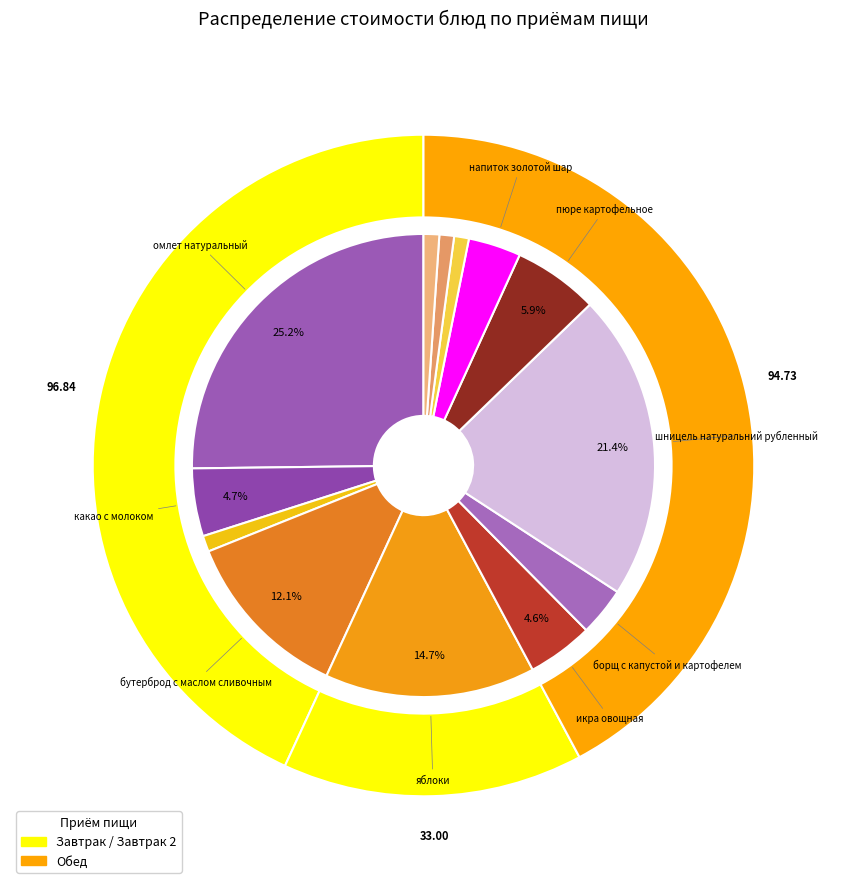

The икра овощная slice represents 13% of the pie. True or false?

False